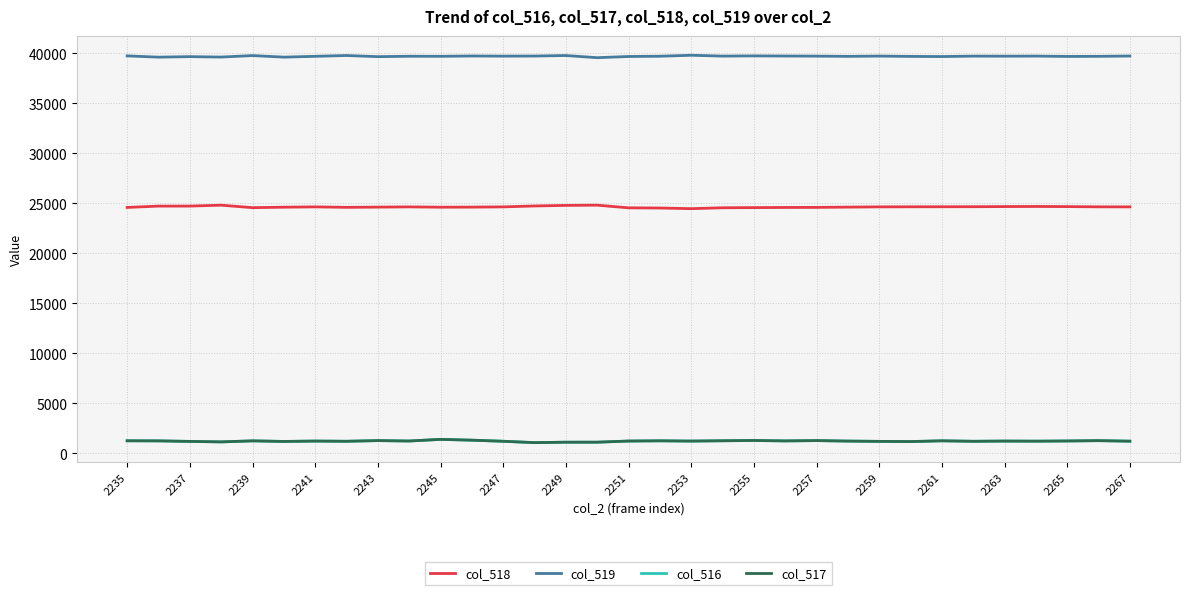

True or false: col_516 and col_519 intersect in this chart.

False